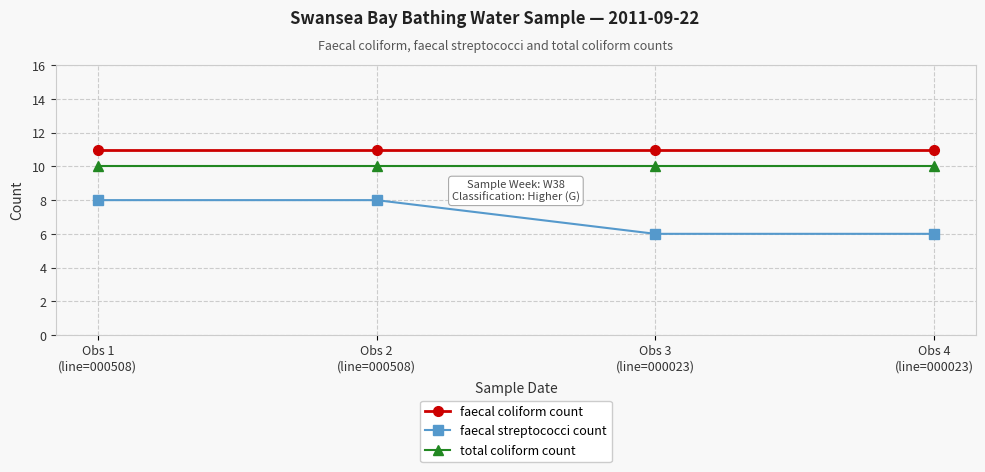

What is the value of the faecal streptococci count point at the 4th from the left?

6